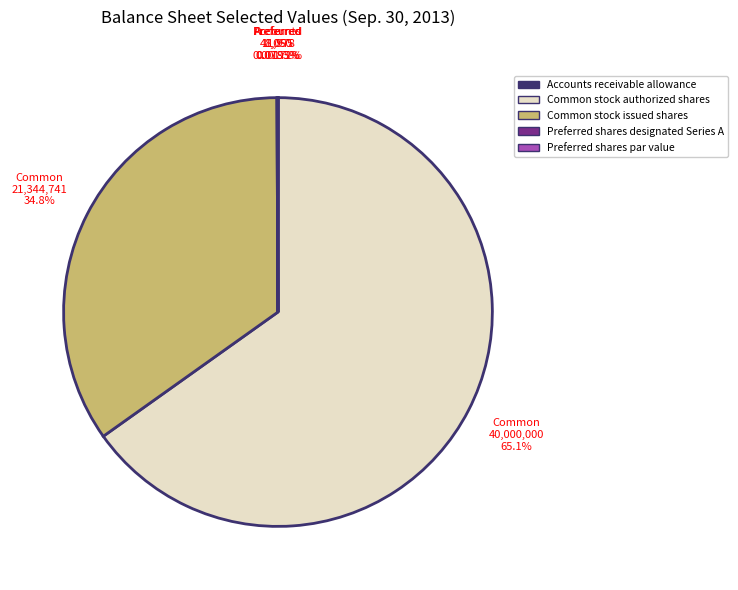

Which slice is the largest?

Common stock authorized shares